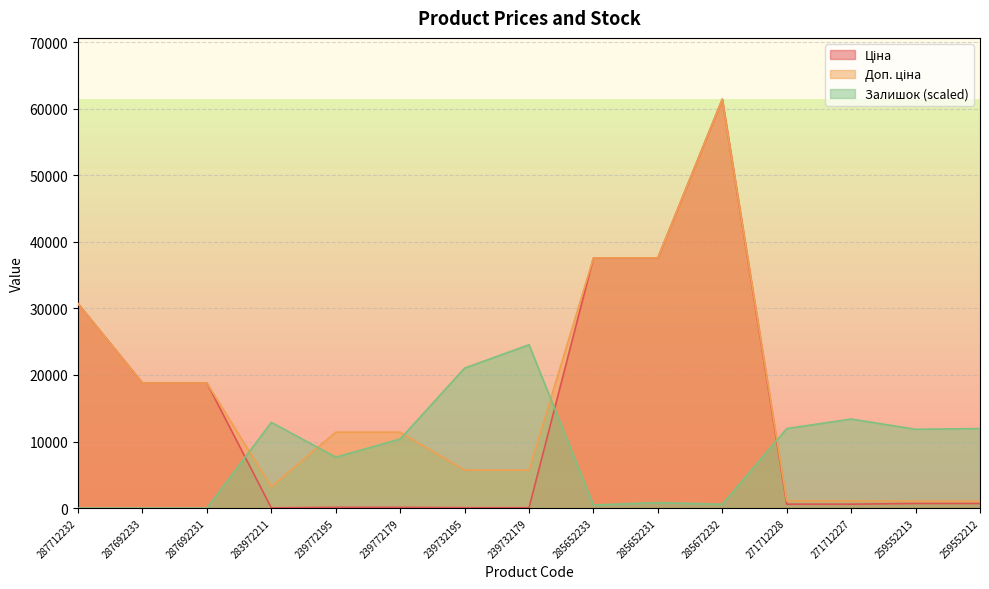

Which category has the highest value across all series?

285672232